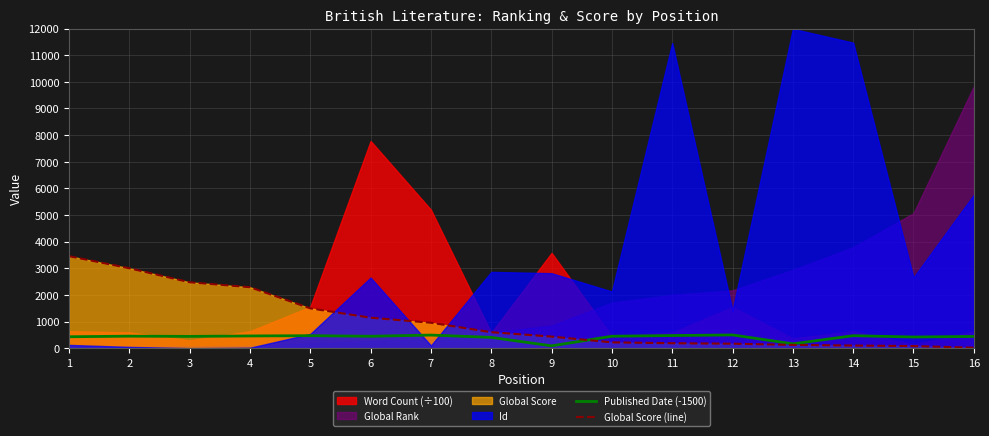

Is the value of Published Date (-1500) at 5 greater than the value of Global Score (line) at 4?

No